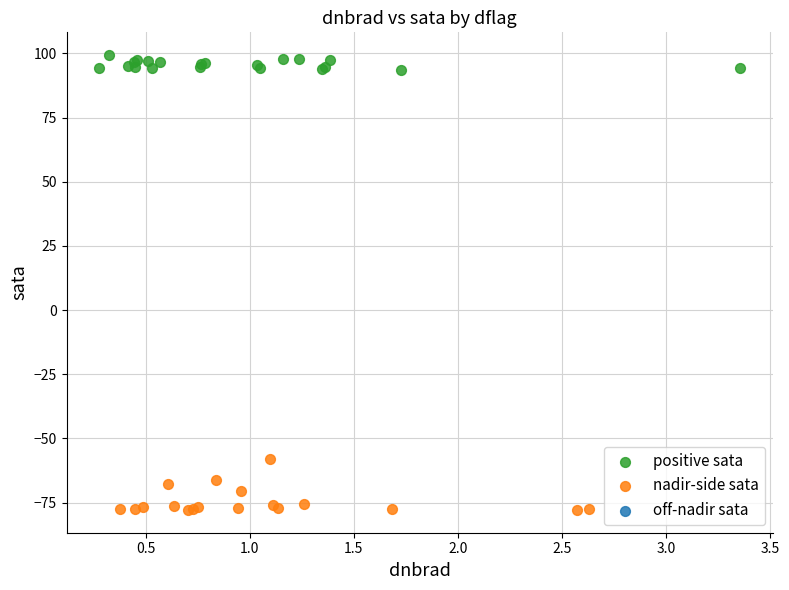

Which series contains the highest Y value?

positive sata